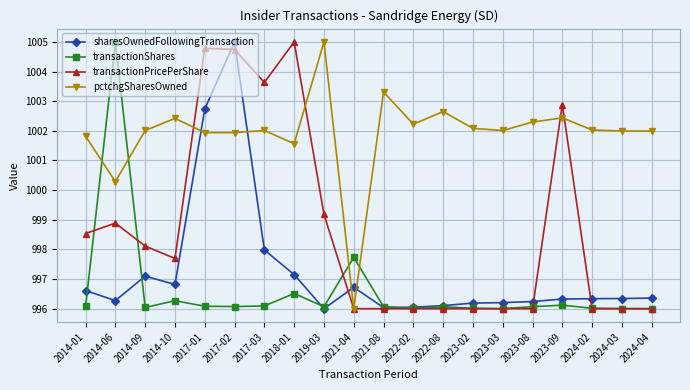

Is the value of transactionShares at 2023-03 greater than the value of transactionPricePerShare at 2014-10?

No